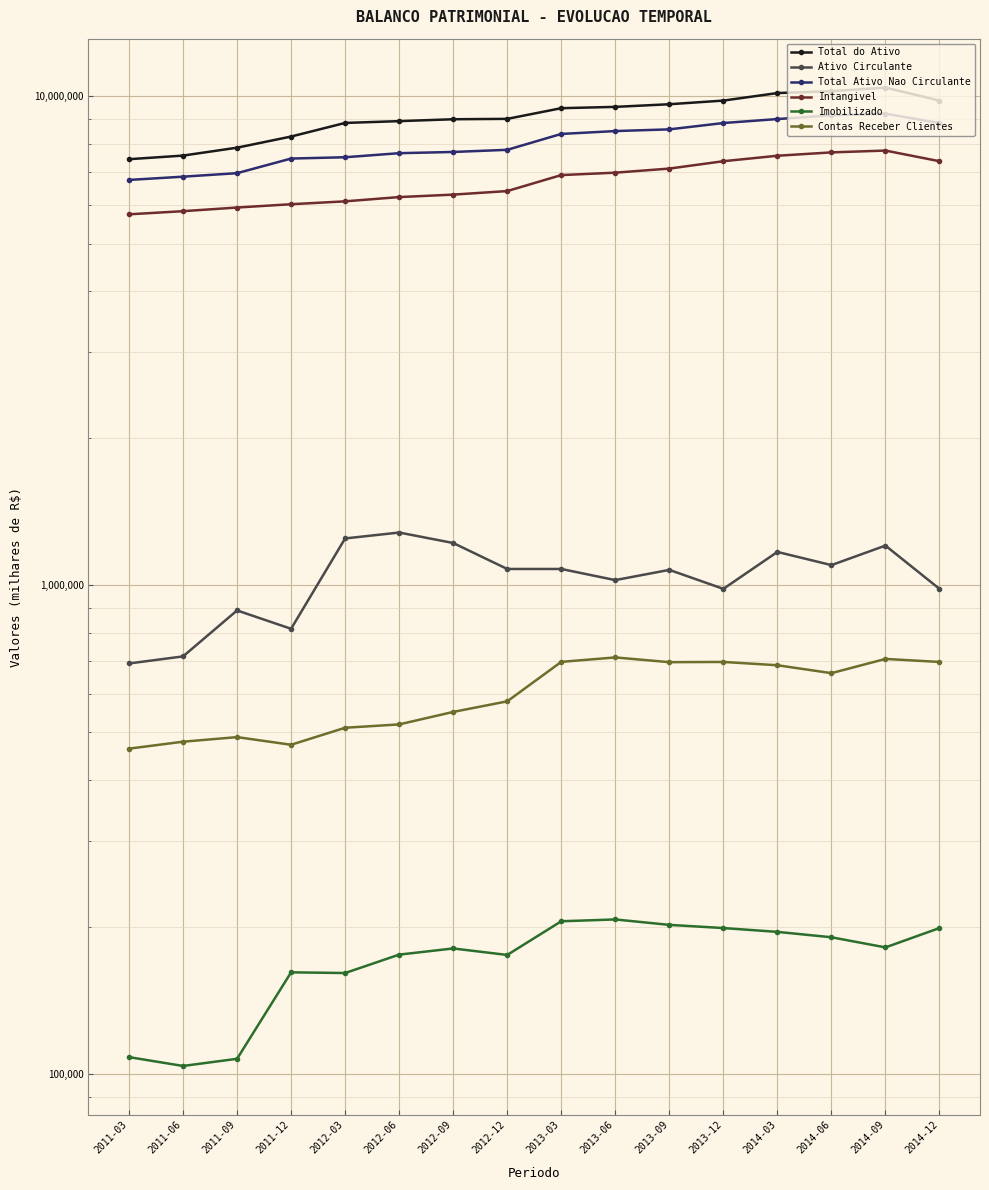

Rank the categories by Contas Receber Clientes value from lowest to highest.

2011-03, 2011-12, 2011-06, 2011-09, 2012-03, 2012-06, 2012-09, 2012-12, 2014-06, 2014-03, 2013-09, 2013-12, 2014-12, 2013-03, 2014-09, 2013-06